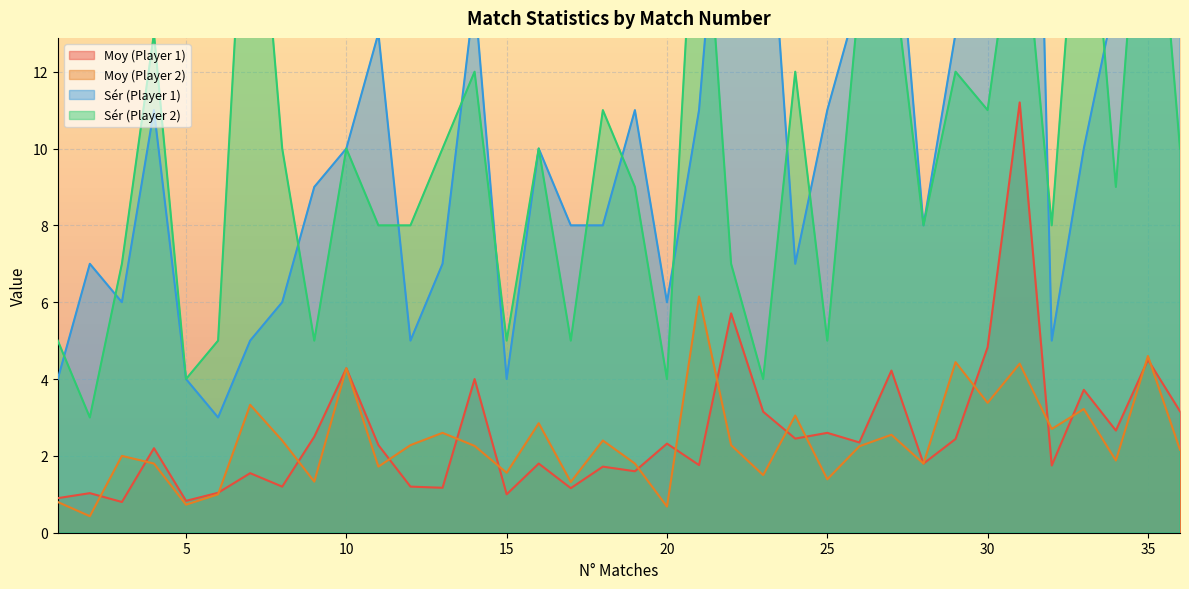

The Moy (Player 1) series shows 1.5 at 20. True or false?

False